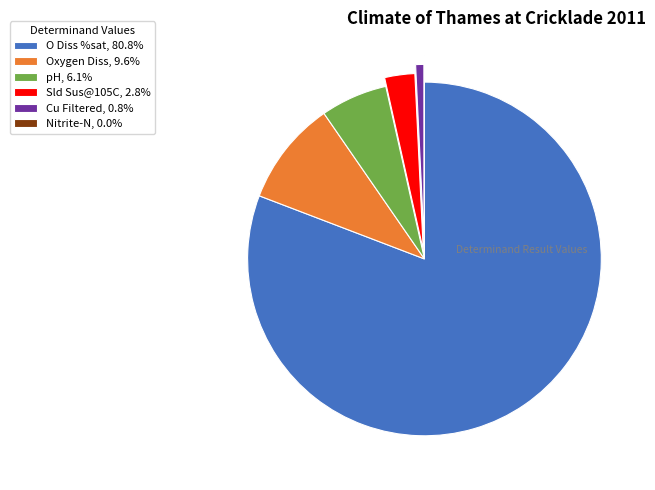

Does Oxygen Diss, 9.6% represent more than half of the total?

No